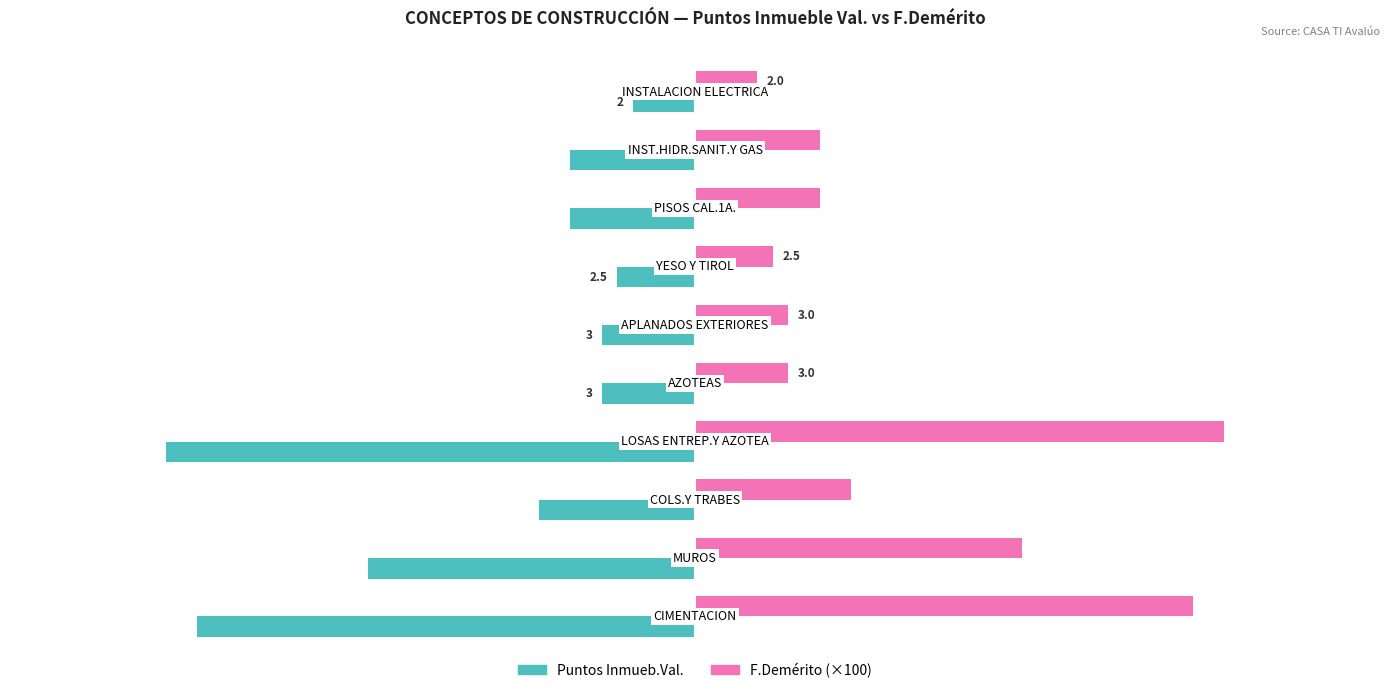

What is the difference between the maximum and minimum values in the Puntos Inmueb.Val. series?

15.0